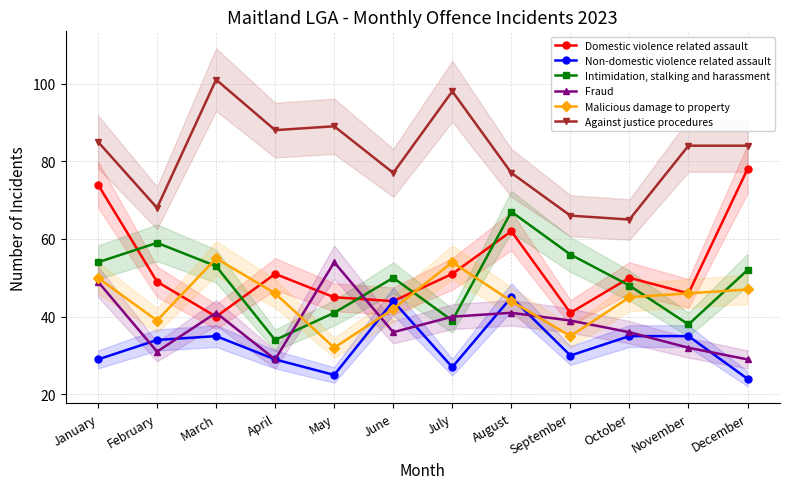

True or false: Intimidation, stalking and harassment has a value of 41 at May.

True